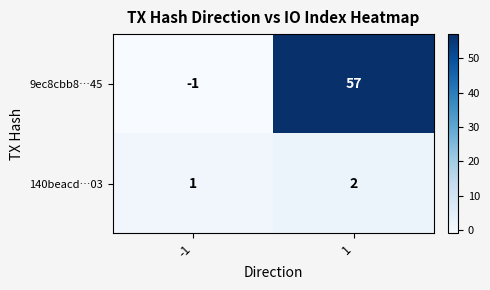

What is the difference between the highest and lowest values at -1?

2